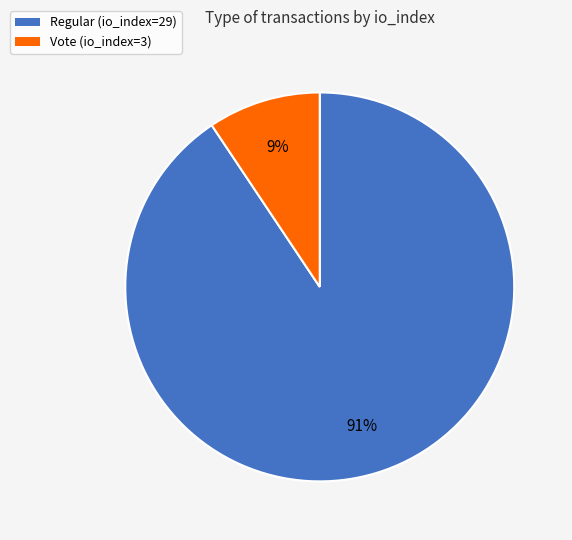

Which slice represents more than half of the pie?

Regular (io_index=29)